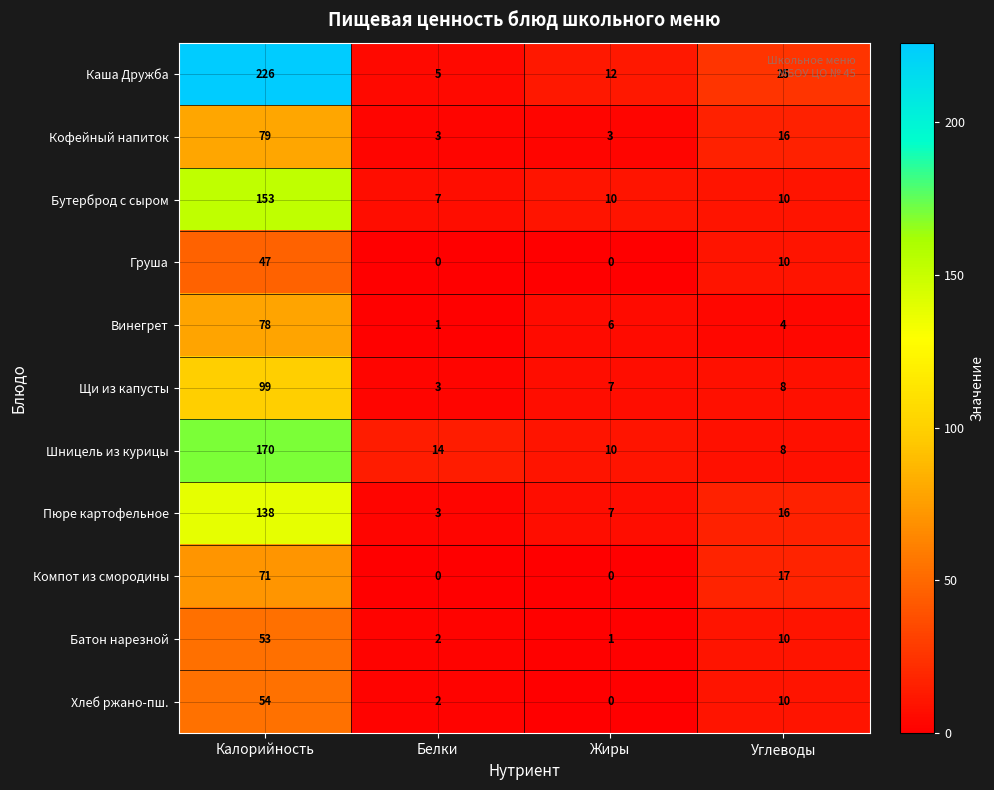

List the series in order of their peak value, highest first.

Каша Дружба, Шницель из курицы, Бутерброд с сыром, Пюре картофельное, Щи из капусты, Кофейный напиток, Винегрет, Компот из смородины, Хлеб ржано-пш., Батон нарезной, Груша